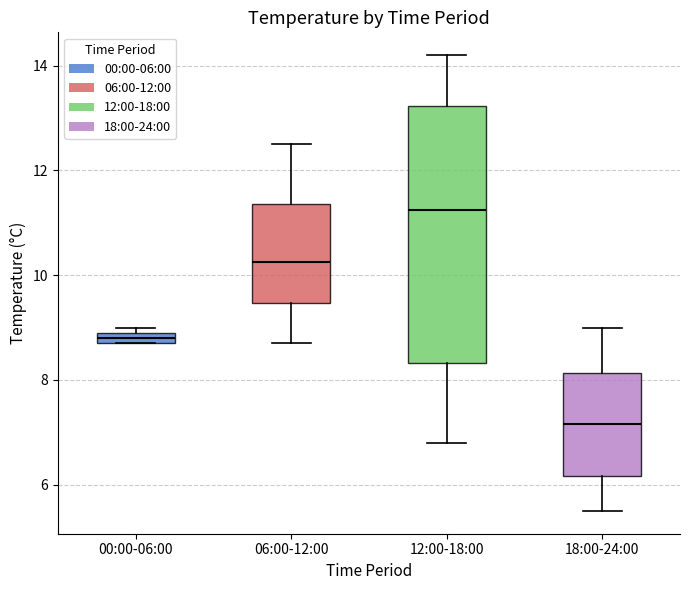

Which box is the tallest, from its lower edge to its upper edge?

12:00-18:00